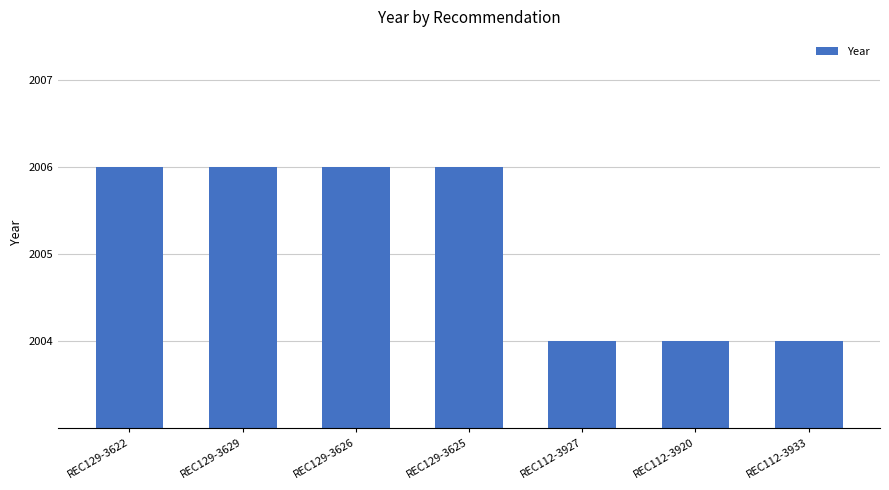

What is the greatest value displayed?

2006